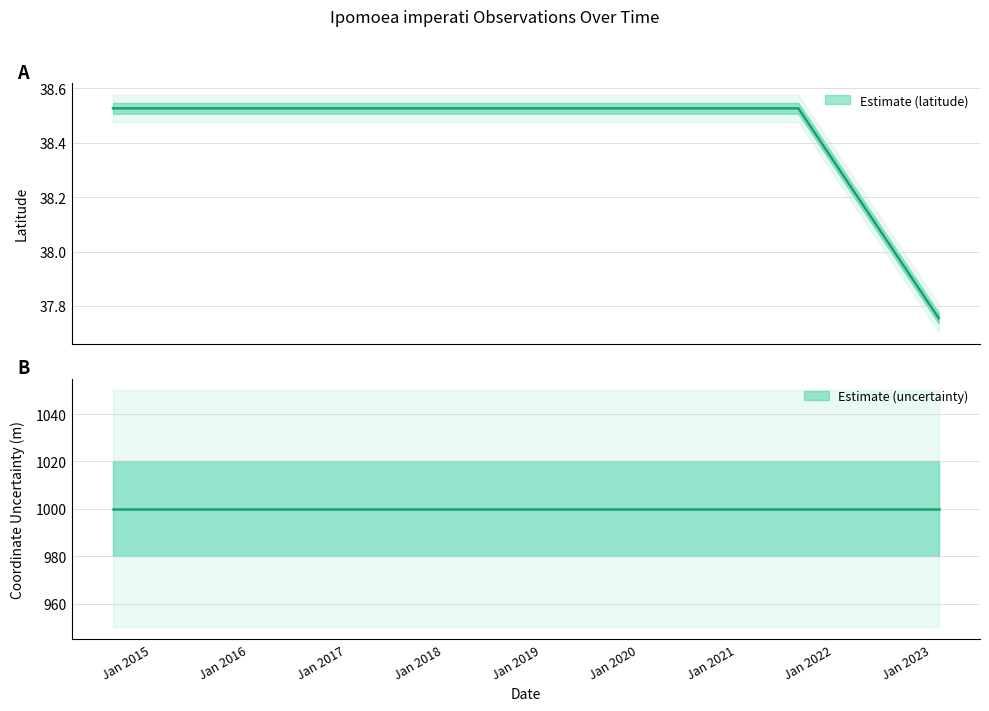

The value at 8/12/2019 is 38.5. True or false?

True